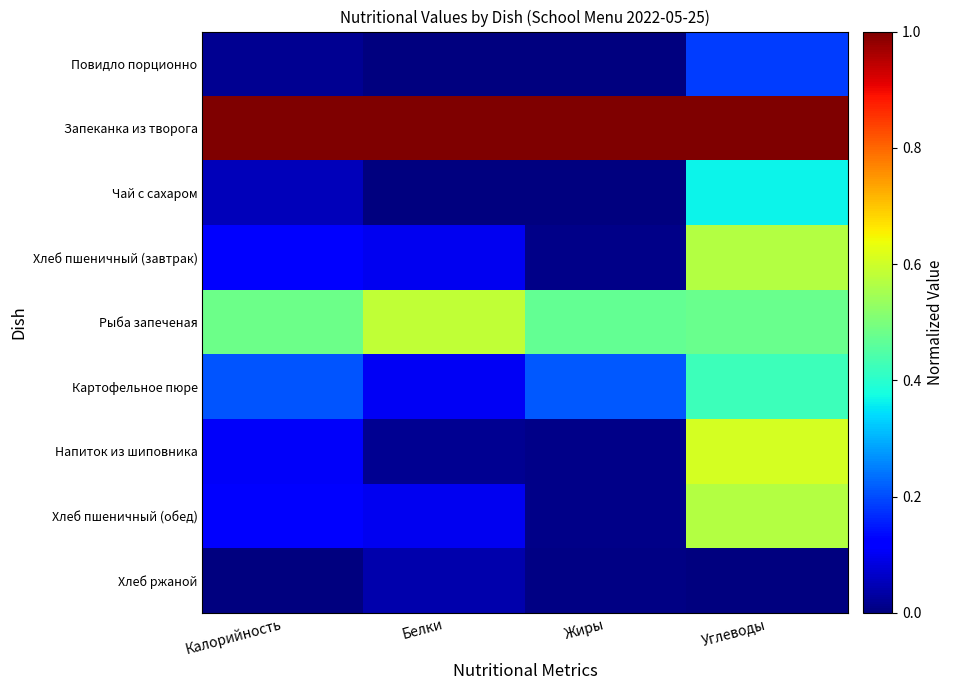

At which category does the chart reach its minimum across all series?

Белки